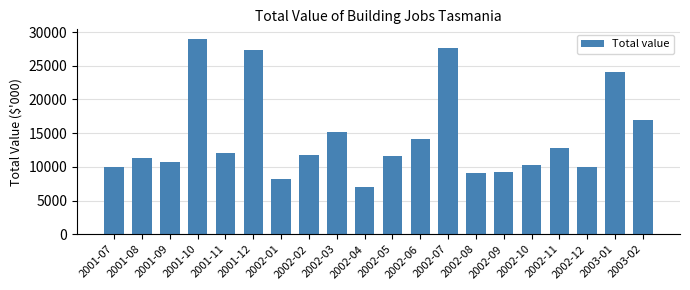

What is the difference between the maximum and minimum values?

22006